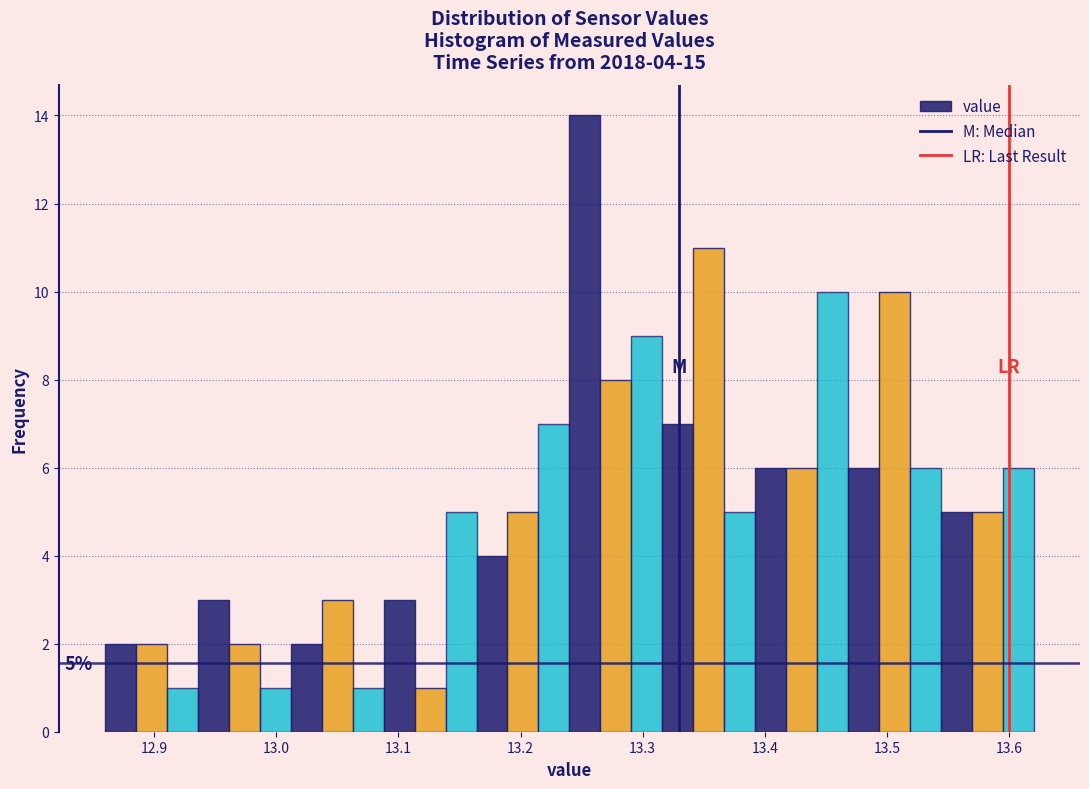

Read against the x-axis, roughly where is the centre of the tallest bar?

13.25